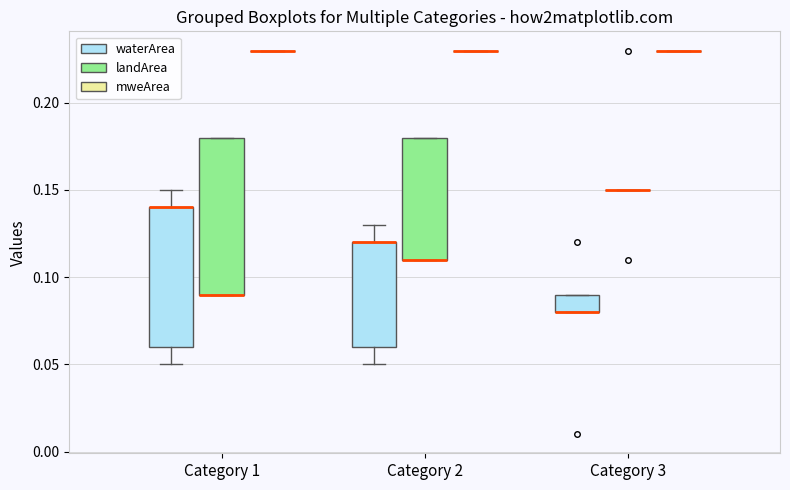

Reading left to right, read every box against the y-axis: the position of its median line, the range the box covers, and the ends of its whiskers. The values are not printed on the chart, so give them approximately, as read against the axis.

Category 1 (waterArea): median 0.14 (drawn on the box's upper edge), box 0.06 to 0.14, whiskers 0.05 to 0.15
Category 1 (landArea): median 0.09 (drawn on the box's lower edge), box 0.09 to 0.18, whiskers 0.09 to 0.18
Category 1 (mweArea): box collapsed to a line at 0.23, whiskers 0.23 to 0.23
Category 2 (waterArea): median 0.12 (drawn on the box's upper edge), box 0.06 to 0.12, whiskers 0.05 to 0.13
Category 2 (landArea): median 0.11 (drawn on the box's lower edge), box 0.11 to 0.18, whiskers 0.11 to 0.18
Category 2 (mweArea): box collapsed to a line at 0.23, whiskers 0.23 to 0.23
Category 3 (waterArea): median 0.08 (drawn on the box's lower edge), box 0.08 to 0.09, whiskers 0.08 to 0.09
Category 3 (landArea): box collapsed to a line at 0.15, whiskers 0.15 to 0.15
Category 3 (mweArea): box collapsed to a line at 0.23, whiskers 0.23 to 0.23